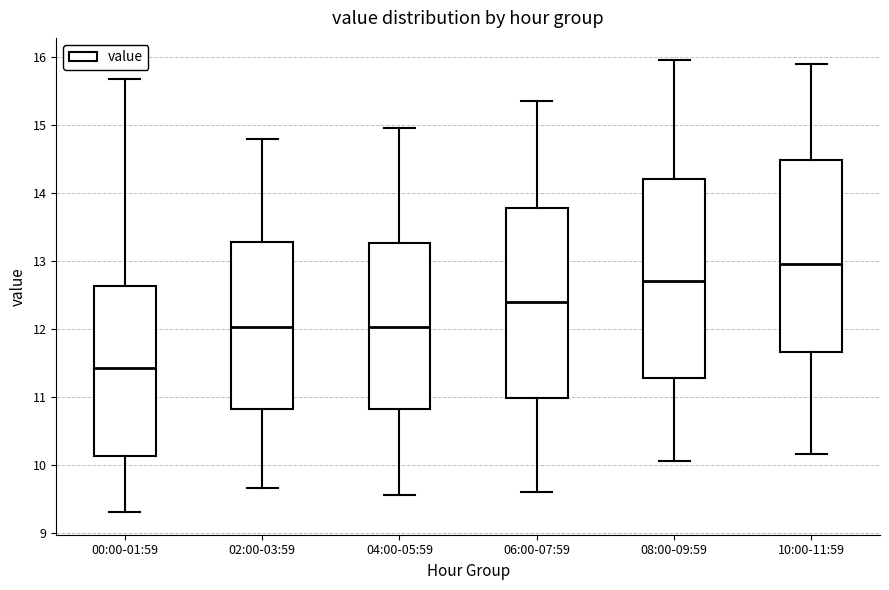

Reading left to right, read every box against the y-axis: the position of its median line, the range the box covers, and the ends of its whiskers. The values are not printed on the chart, so give them approximately, as read against the axis.

00:00-01:59: median 11.4, box 10.1 to 12.6, whiskers 9.3 to 15.7
02:00-03:59: median 12.0, box 10.8 to 13.3, whiskers 9.7 to 14.8
04:00-05:59: median 12.0, box 10.8 to 13.3, whiskers 9.6 to 15.0
06:00-07:59: median 12.4, box 11.0 to 13.8, whiskers 9.6 to 15.4
08:00-09:59: median 12.7, box 11.3 to 14.2, whiskers 10.1 to 16.0
10:00-11:59: median 13.0, box 11.7 to 14.5, whiskers 10.2 to 15.9